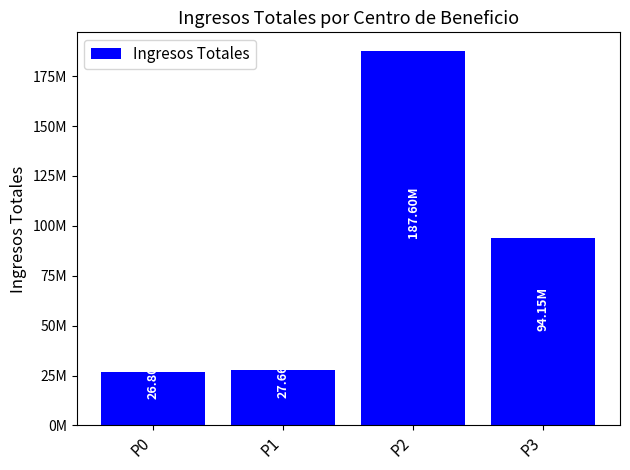

Are the bars horizontal?

No